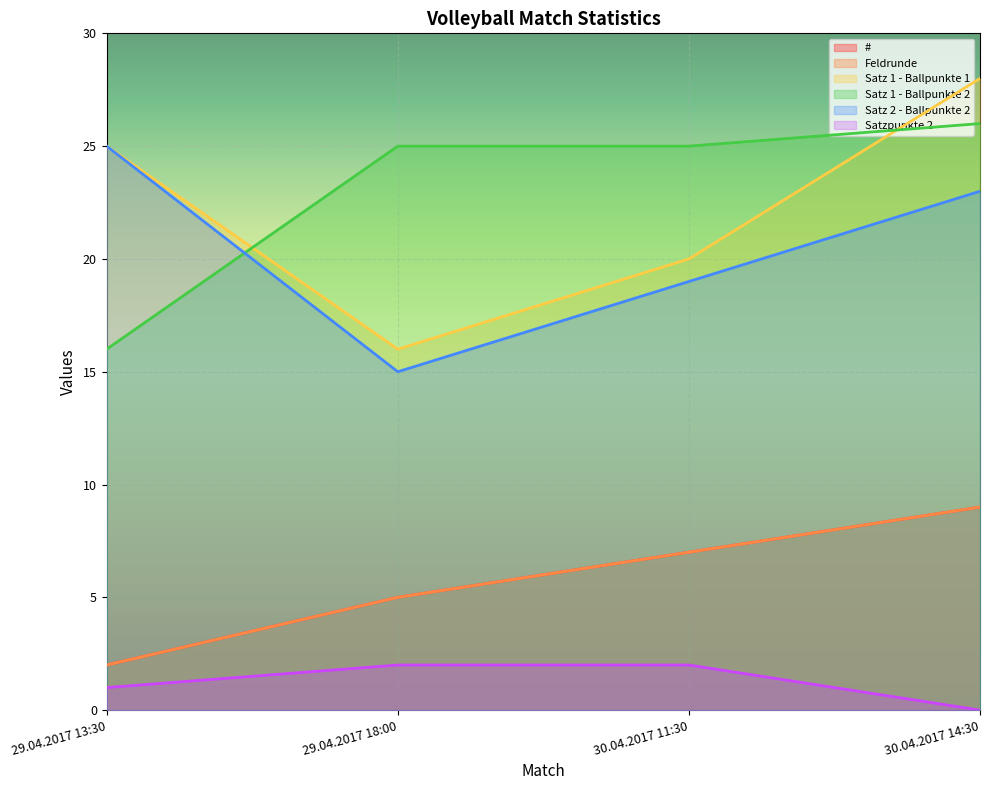

True or false: Feldrunde and Satzpunkte 2 intersect in this chart.

False